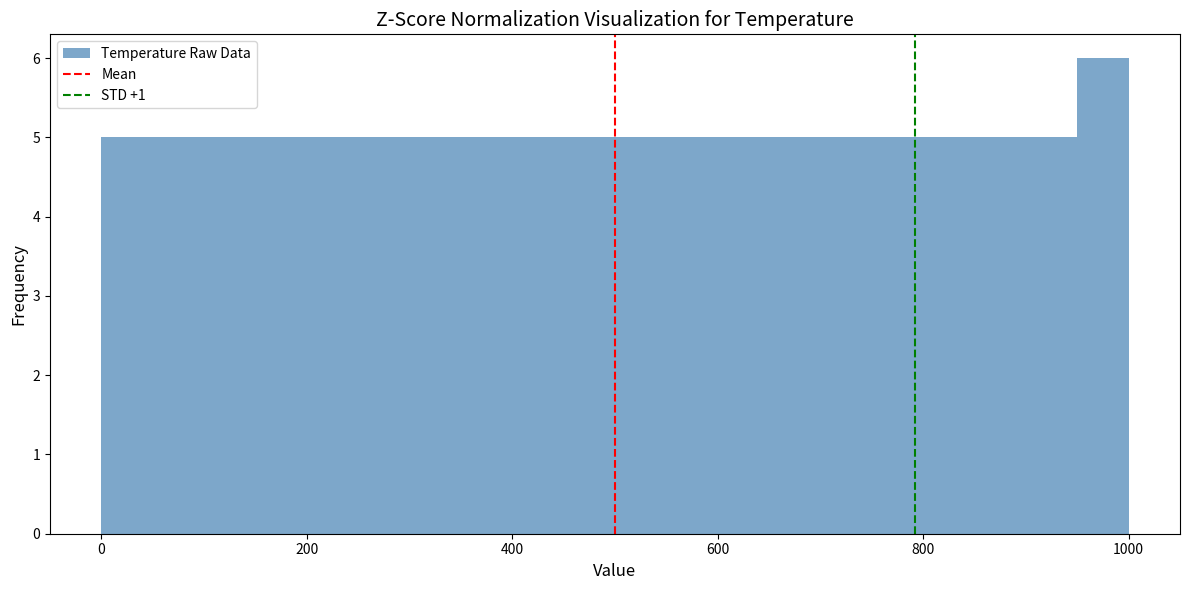

Around what value on the x-axis is the tallest bar? Give the approximate position of its centre, as read against the axis.

980